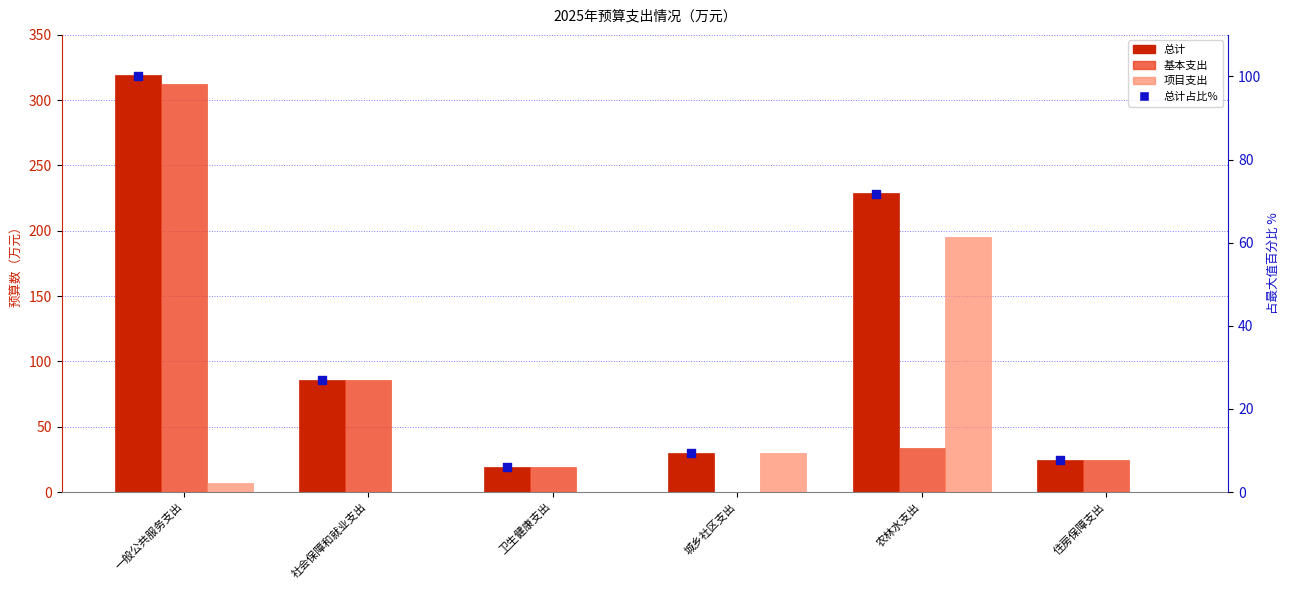

What are all the series names shown in the legend?

总计, 基本支出, 项目支出, 总计占比%